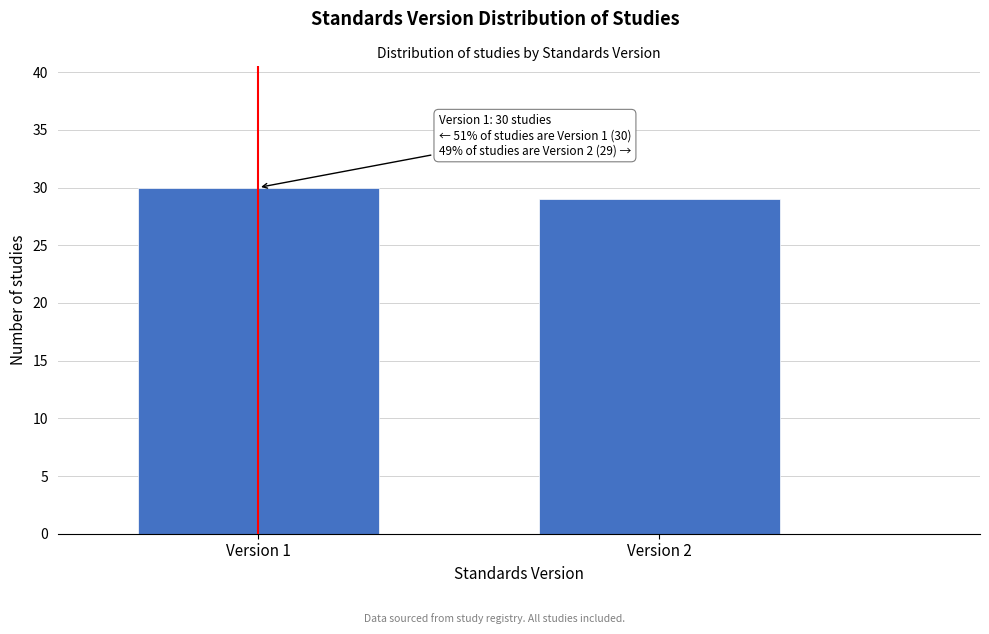

Reading left to right, what are all the values shown in this chart?

30	29